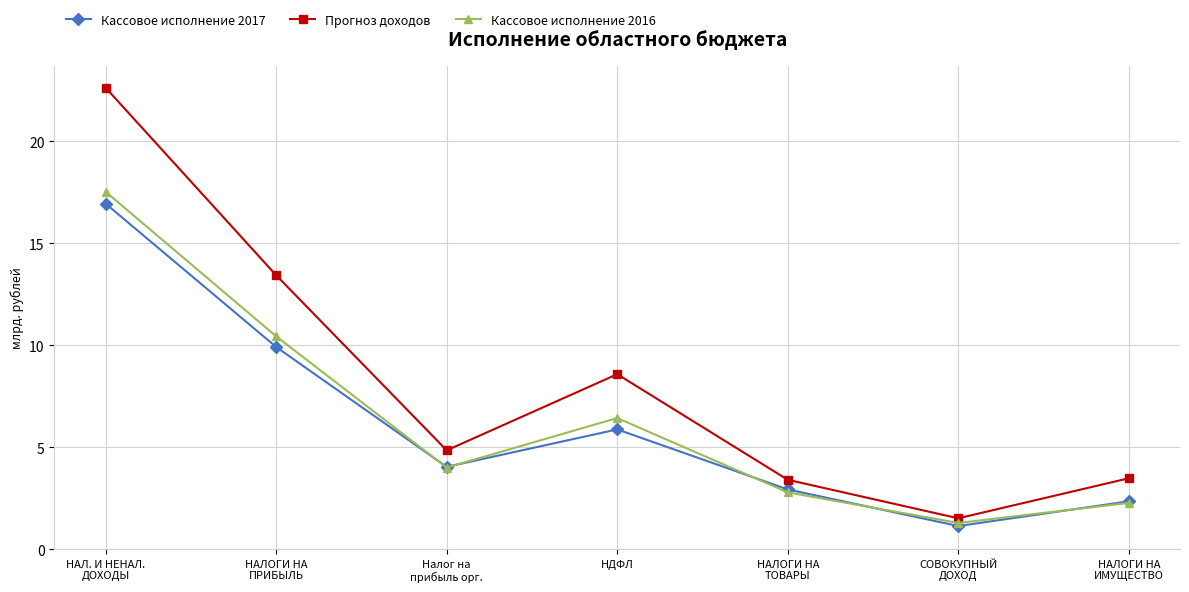

What is the average value of the Кассовое исполнение 2017 series?

6.2